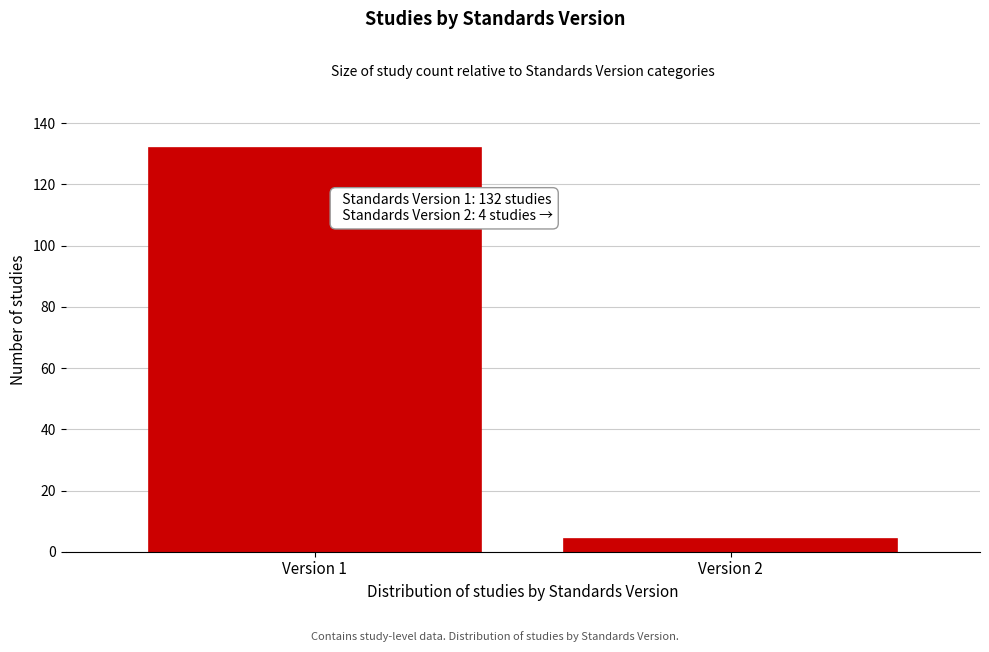

Reading right to left, what are all the values shown in this chart?

Version 2=4	Version 1=132